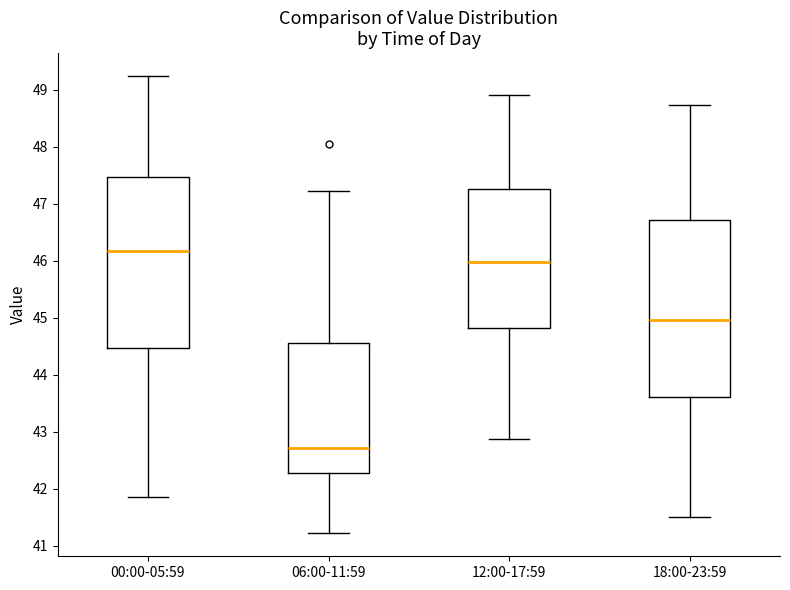

Reading left to right, transcribe this box plot: for each box, give where its median line is, the range the box spans, and where its two whiskers end, as read against the y-axis. The values are not printed on the chart, so give them approximately, as read against the axis.

00:00-05:59: median 46.2, box 44.5 to 47.5, whiskers 41.9 to 49.2
06:00-11:59: median 42.7, box 42.3 to 44.6, whiskers 41.2 to 47.2
12:00-17:59: median 46.0, box 44.8 to 47.3, whiskers 42.9 to 48.9
18:00-23:59: median 45.0, box 43.6 to 46.7, whiskers 41.5 to 48.7